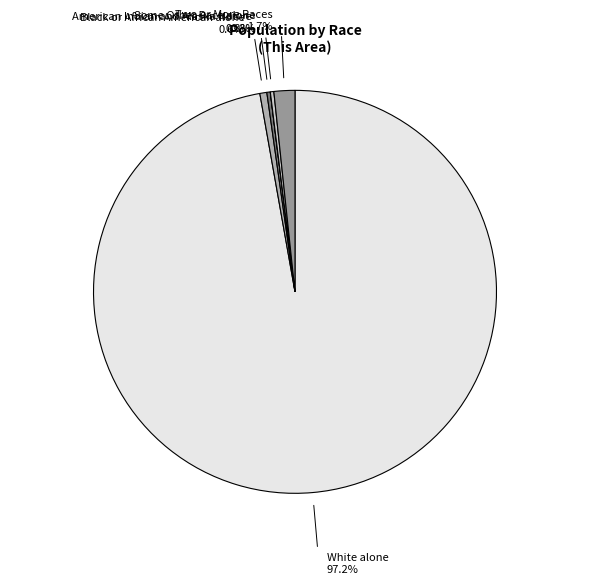

Is there any slice that represents more than half of the pie?

Yes